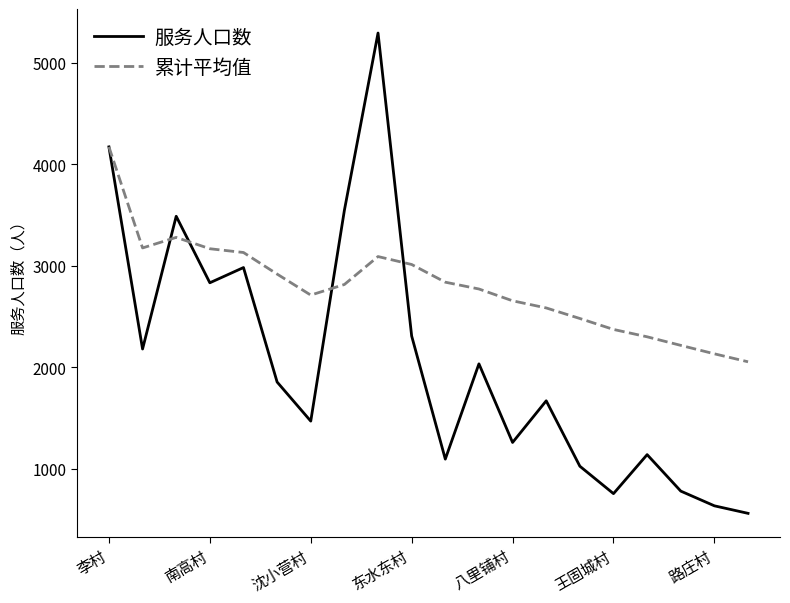

Rank the series by their average value, from highest to lowest.

累计平均值, 服务人口数